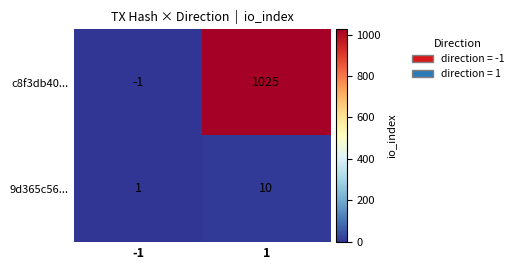

Which category has the highest value across all series?

1